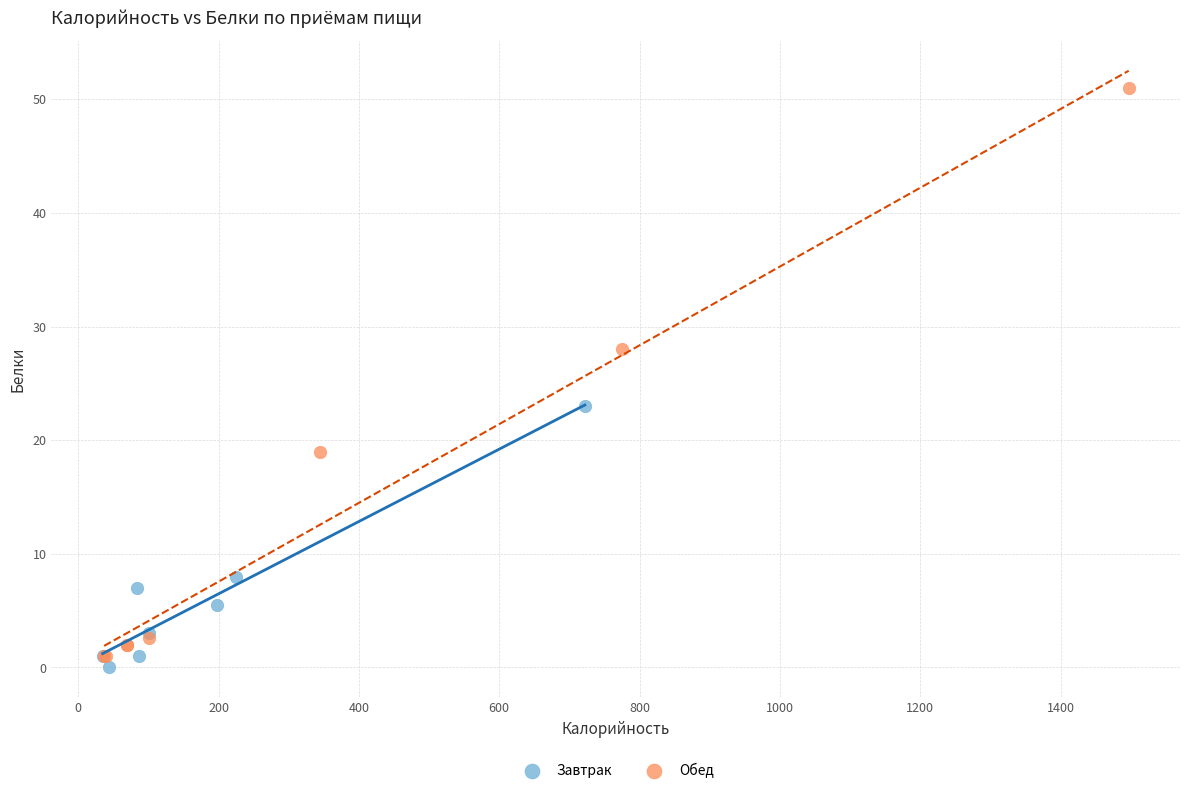

Which series has the largest Y range (max minus min)?

Обед